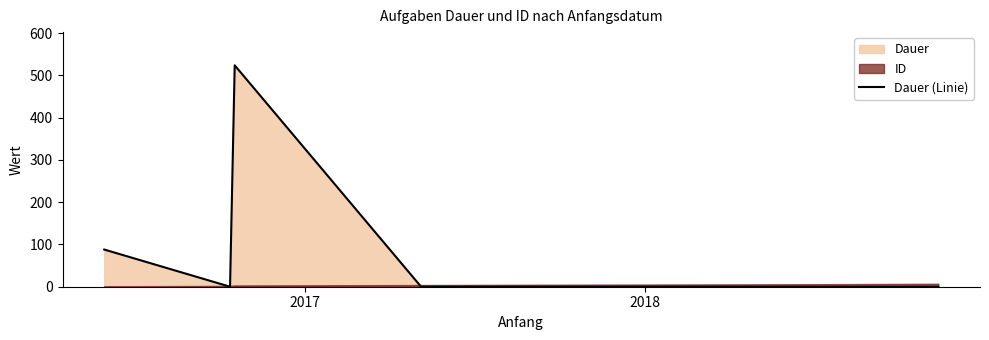

What is the highest value of the Dauer (Linie) series?

524